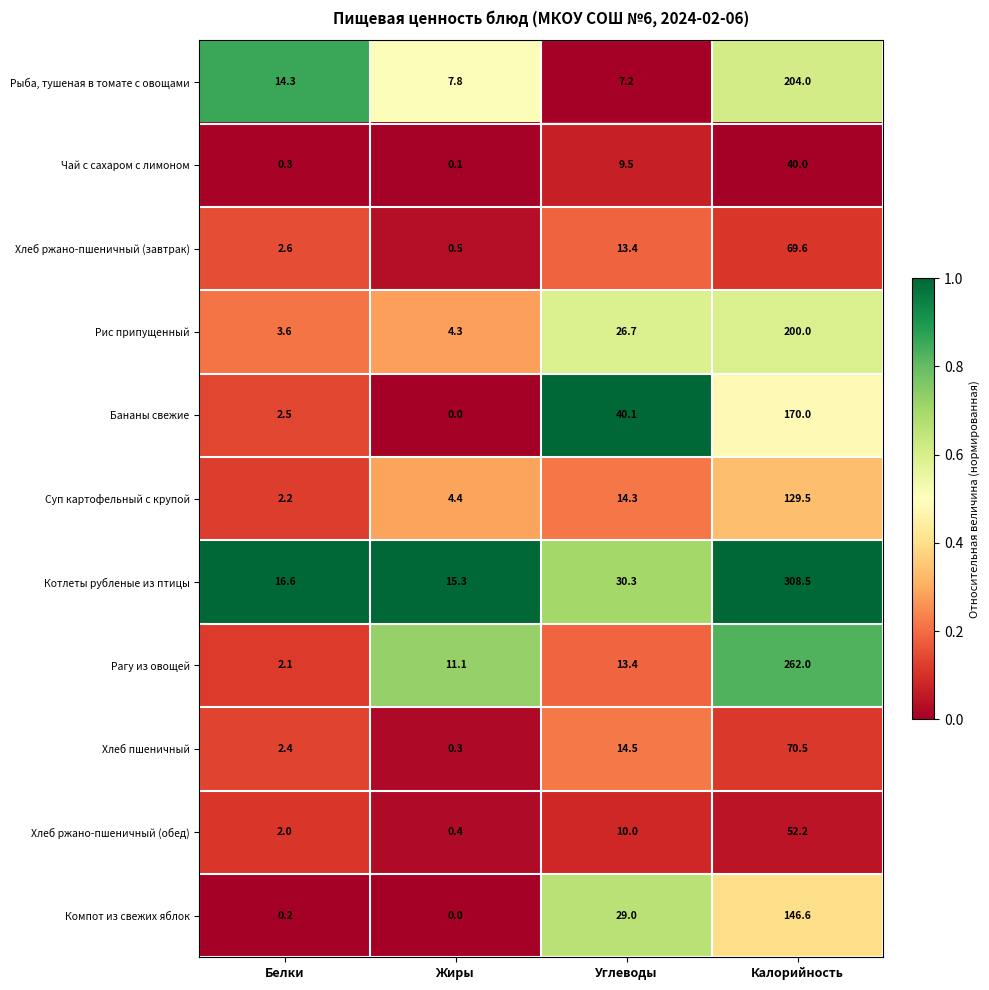

What is the average value of the Хлеб ржано-пшеничный (обед) series?

16.2